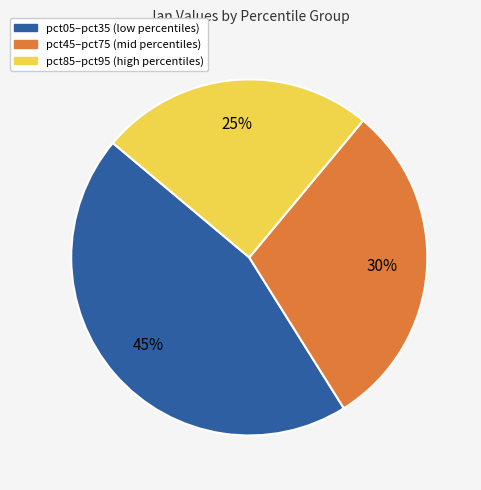

Between pct05–pct35 (low percentiles) and pct45–pct75 (mid percentiles), which is larger?

pct05–pct35 (low percentiles)